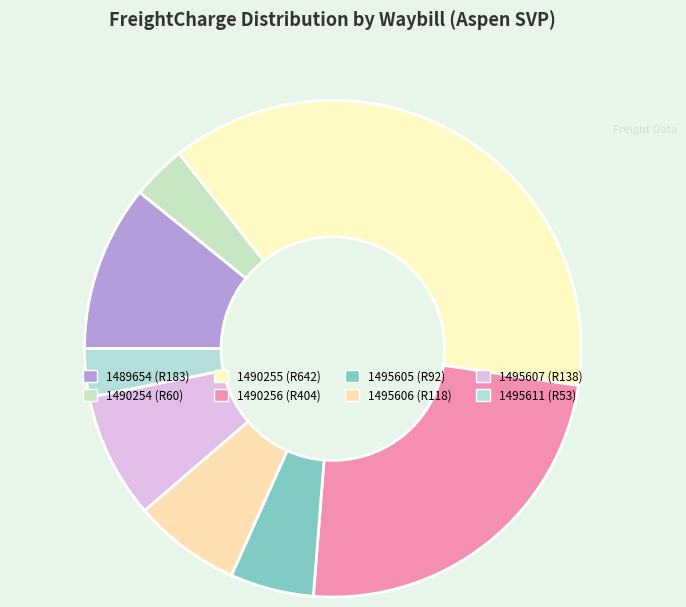

Combined, do 1490254 and 1490256 account for over 50%?

No